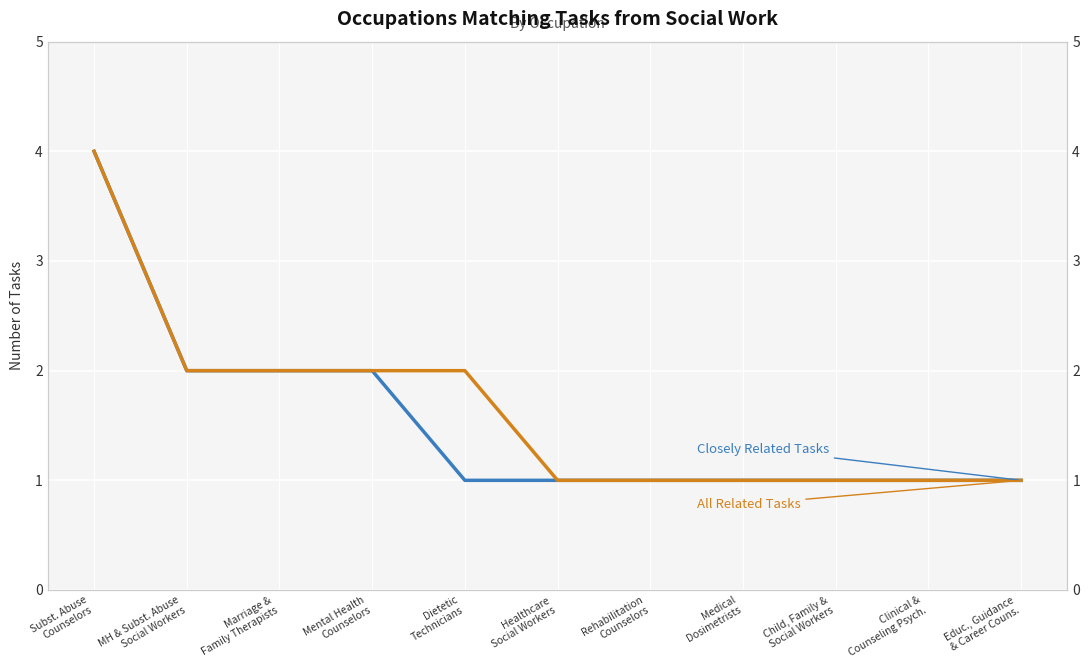

True or false: Closely Related Tasks has more than 0 points higher than both neighbors.

False